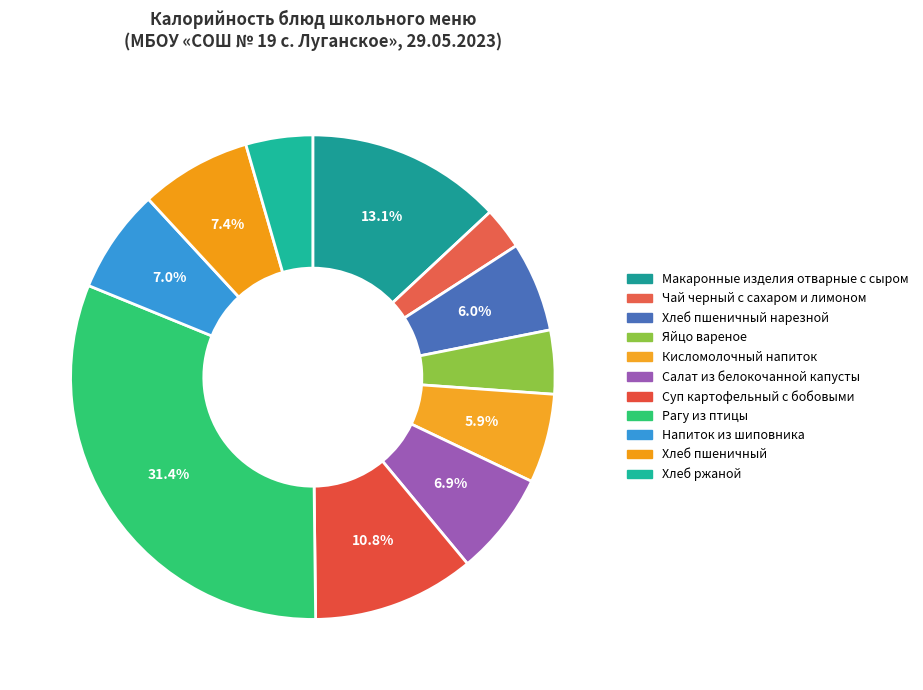

To the nearest percent, what portion does Хлеб пшеничный нарезной represent?

6%